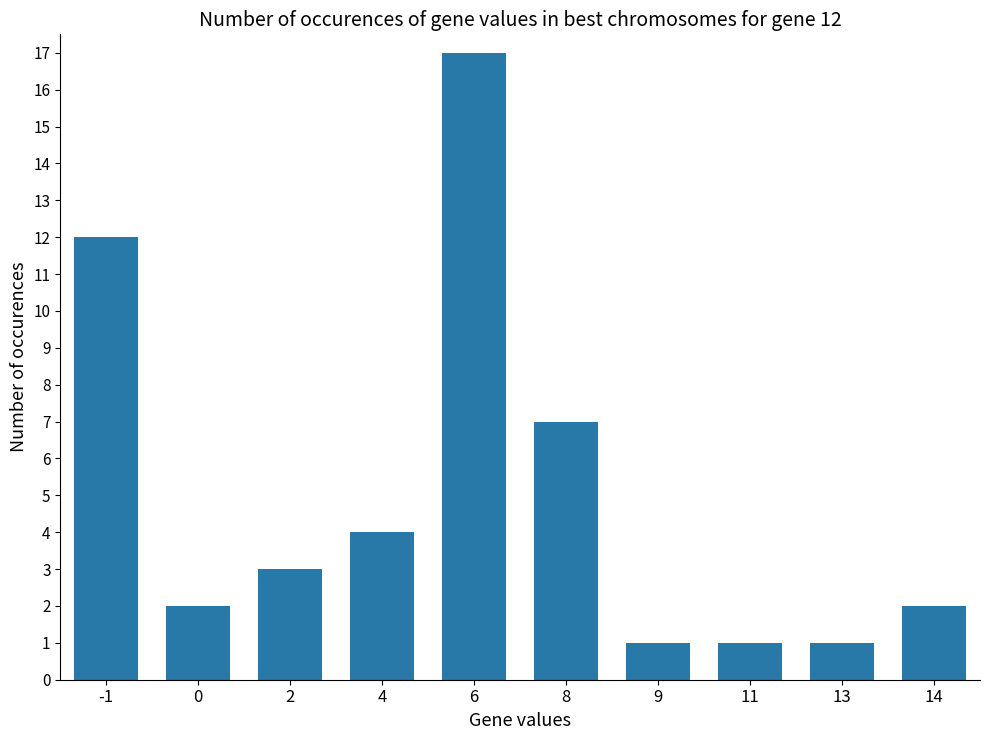

Are the bars horizontal?

No